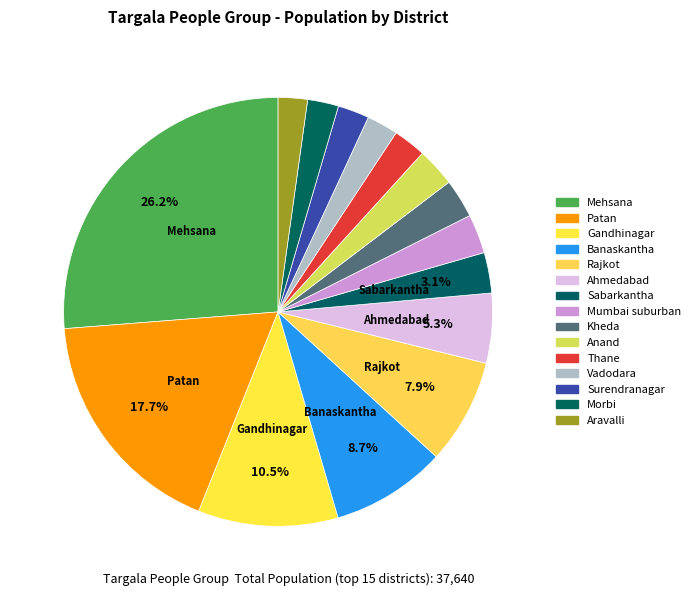

To the nearest percent, what portion does Ahmedabad represent?

5%